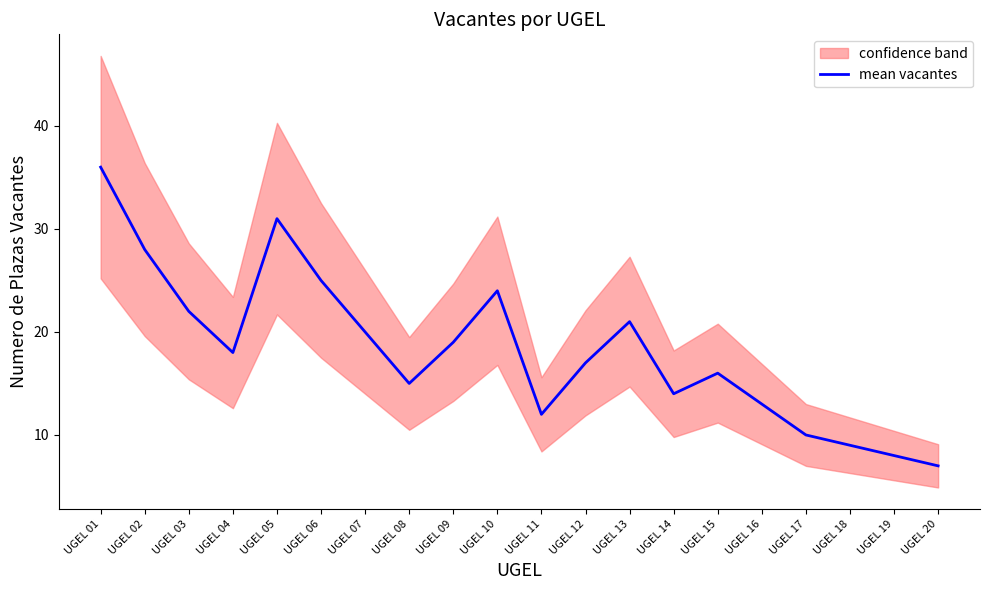

What is the change in value from UGEL 07 to UGEL 20?

-13